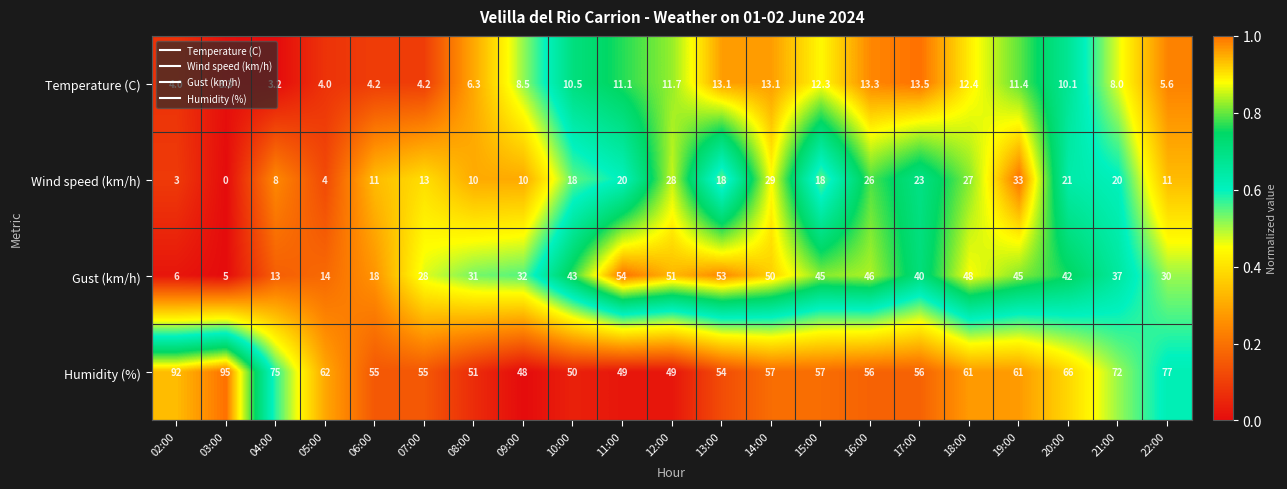

What is the sum of all Wind speed (km/h) values?

351.0